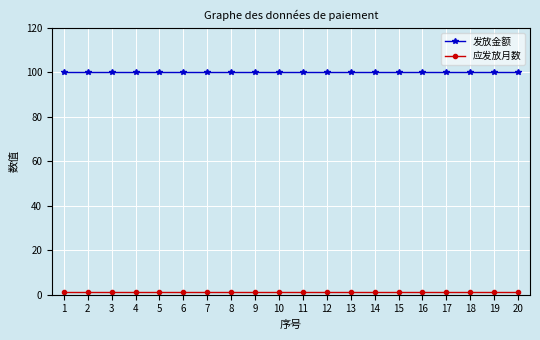

How many lines are shown in the chart?

2